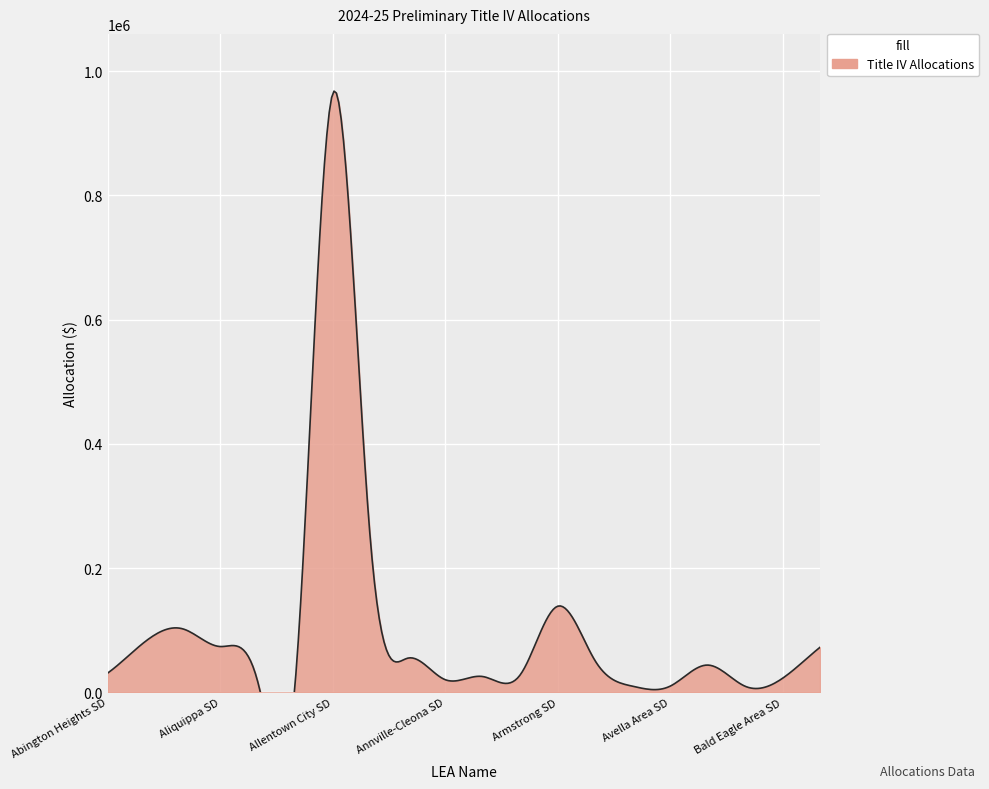

What is the difference between the values at Armstrong SD and Baldwin-Whitehall SD?

66054